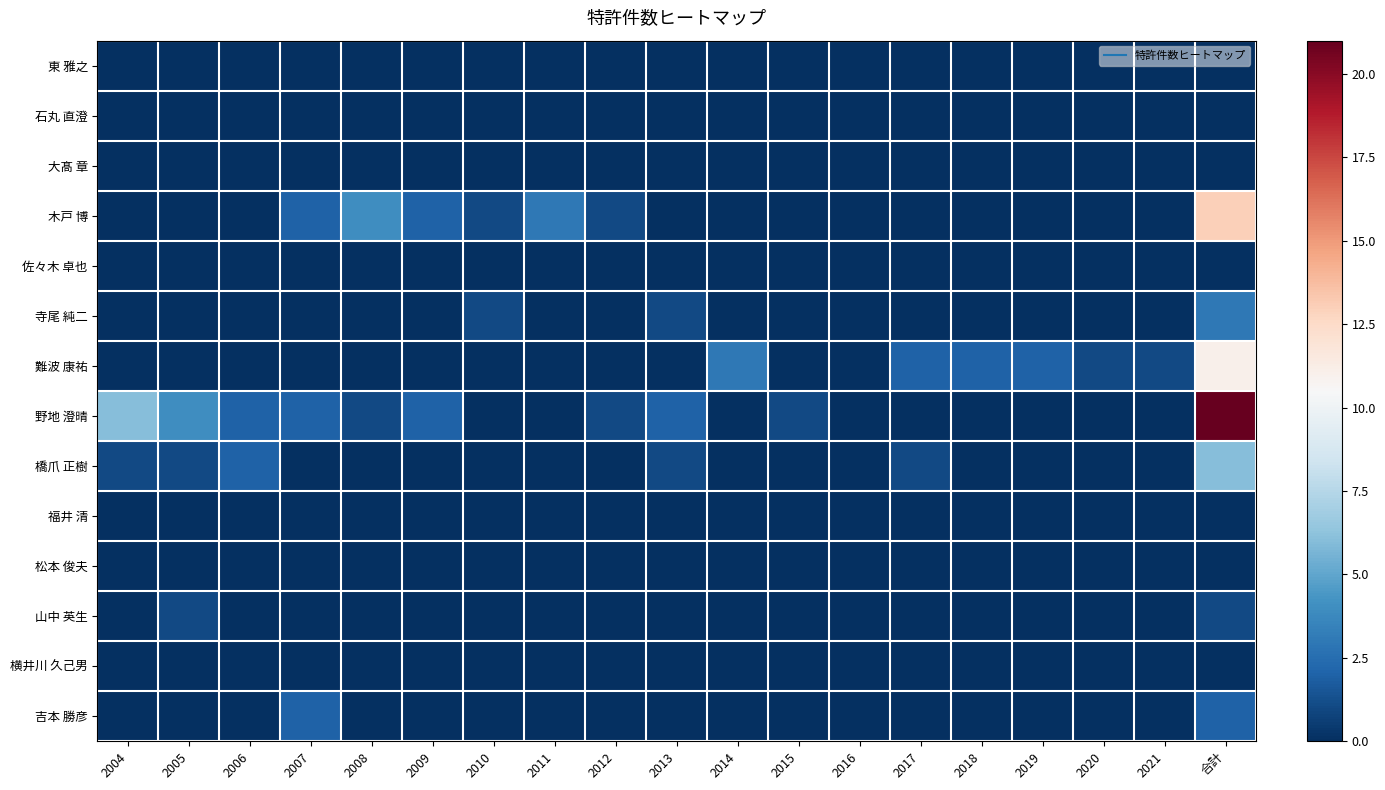

Which series has the largest range (max minus min)?

野地 澄晴